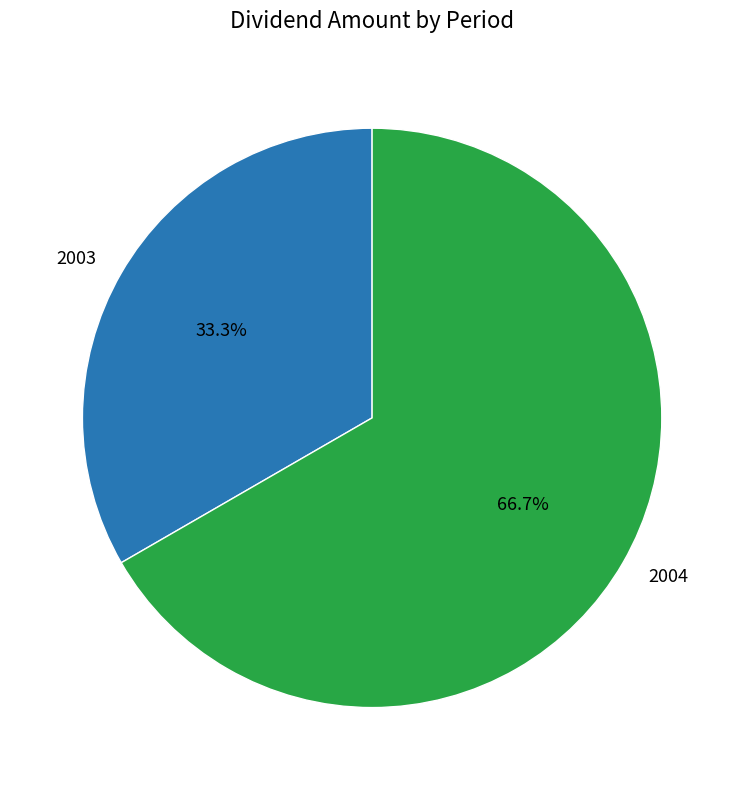

How many segments does this pie chart have?

2